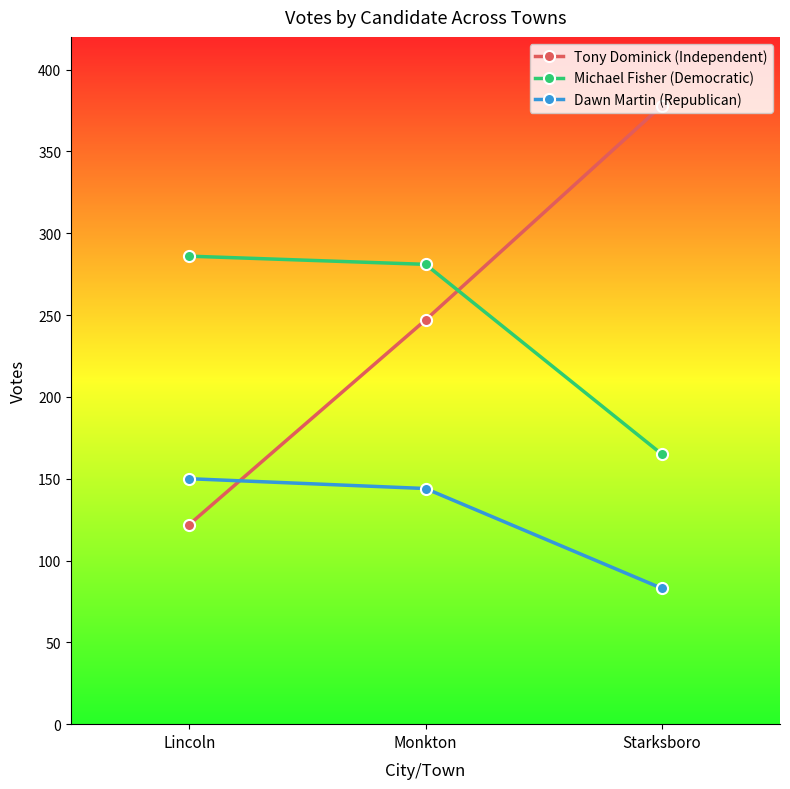

What is the minimum value for Dawn Martin (Republican)?

83